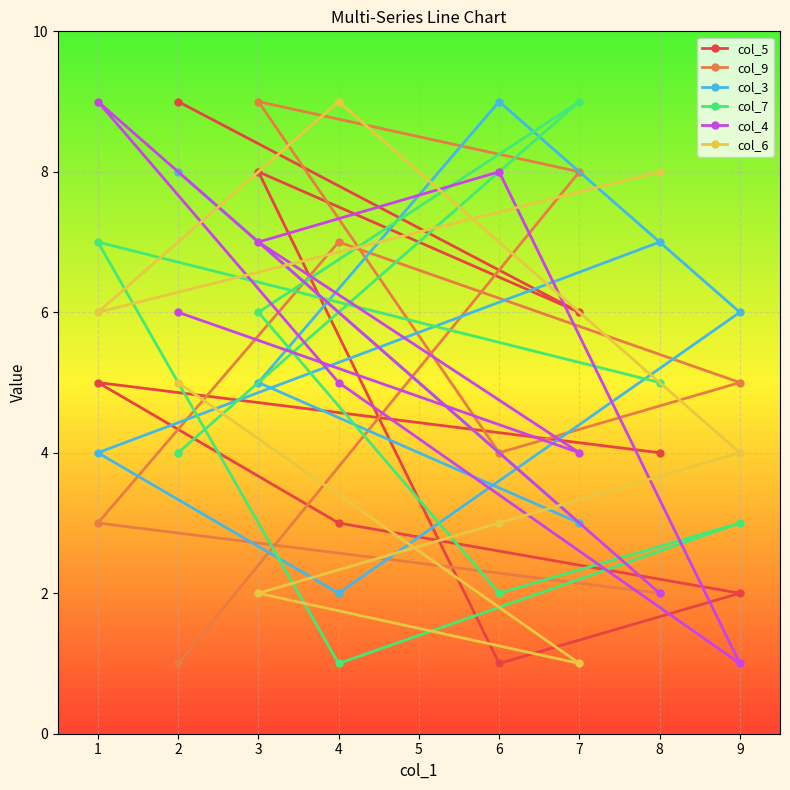

Reading left to right, extract all data points from this chart.

col_5: 1=5	2=9	3=8	4=3	6=1	7=6	8=4	9=2
col_9: 1=3	2=1	3=9	4=7	6=4	7=8	8=2	9=5
col_3: 1=4	2=8	3=5	4=2	6=9	7=3	8=7	9=6
col_7: 1=7	2=4	3=6	4=1	6=2	7=9	8=5	9=3
col_4: 1=9	2=6	3=7	4=5	6=8	7=4	8=2	9=1
col_6: 1=6	2=5	3=2	4=9	6=3	7=1	8=8	9=4